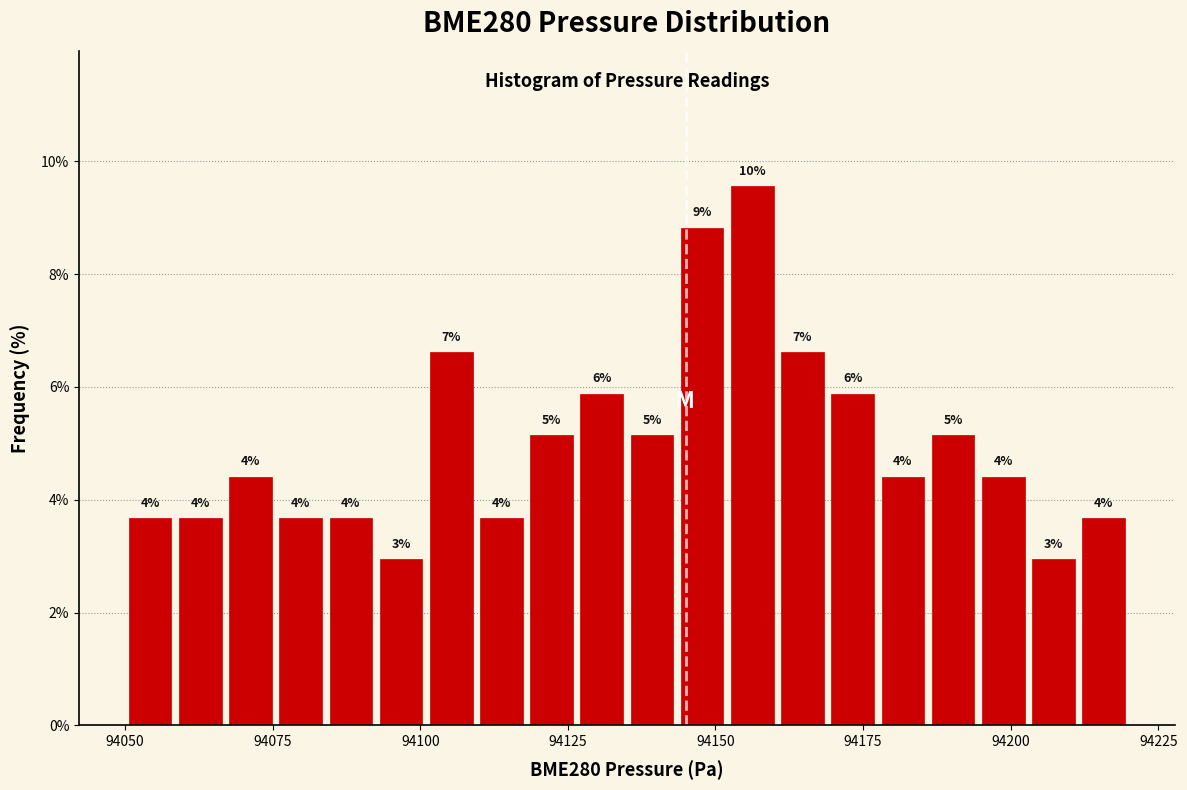

Around what value on the x-axis is the tallest bar? Give the approximate position of its centre, as read against the axis.

94155